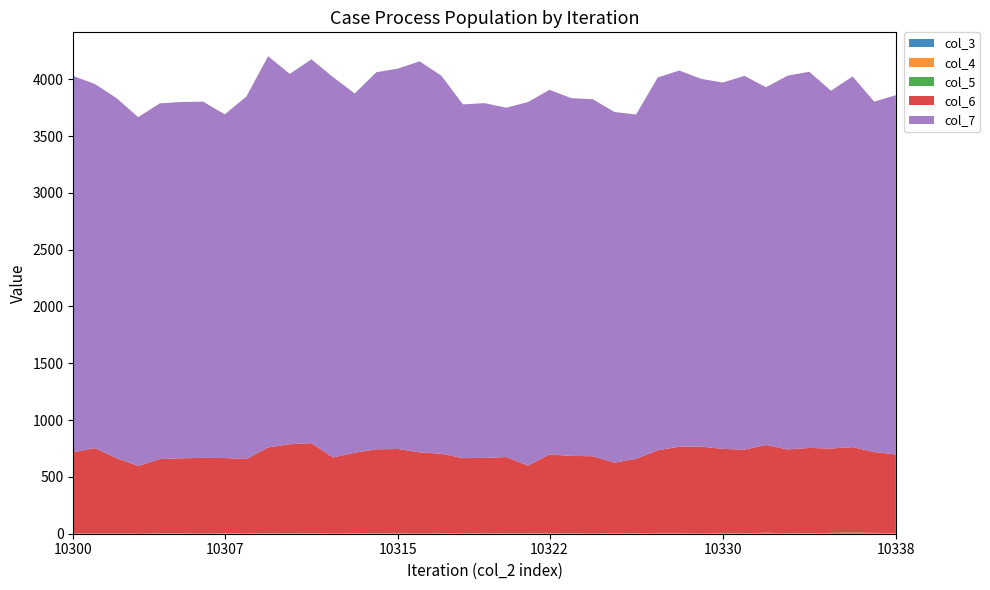

Reading left to right, what are all the values shown in this chart?

col_3: 0	0	0	0	0	0	0	0	0	0	0	0	0	0	0	0	0	0	0	0	0	0	0	0	0	0	0	0	0	0	0	0	0	0	0	0	0	0	0
col_4: 0	0	0	0	0	0	0	0	0	0	0	0	0	0	0	0	0	0	0	0	0	0	0	0	0	0	0	0	0	0	0	0	0	0	0	0	0	0	0
col_5: 1	1	2	0	3	3	1	4	6	3	5	3	6	5	4	3	1	3	6	2	4	4	3	4	1	6	3	7	7	6	5	2	9	4	3	8	10	8	5
col_6: 715	753	663	597	654	661	667	662	652	757	783	794	665	708	739	743	715	701	659	666	671	596	695	681	681	620	656	728	759	761	742	738	772	738	752	742	752	711	693
col_7: 3313	3204	3169	3070	3131	3136	3135	3025	3191	3443	3259	3379	3348	3162	3319	3348	3442	3328	3114	3122	3075	3199	3209	3149	3142	3086	3031	3281	3311	3237	3224	3290	3149	3290	3311	3149	3263	3084	3162